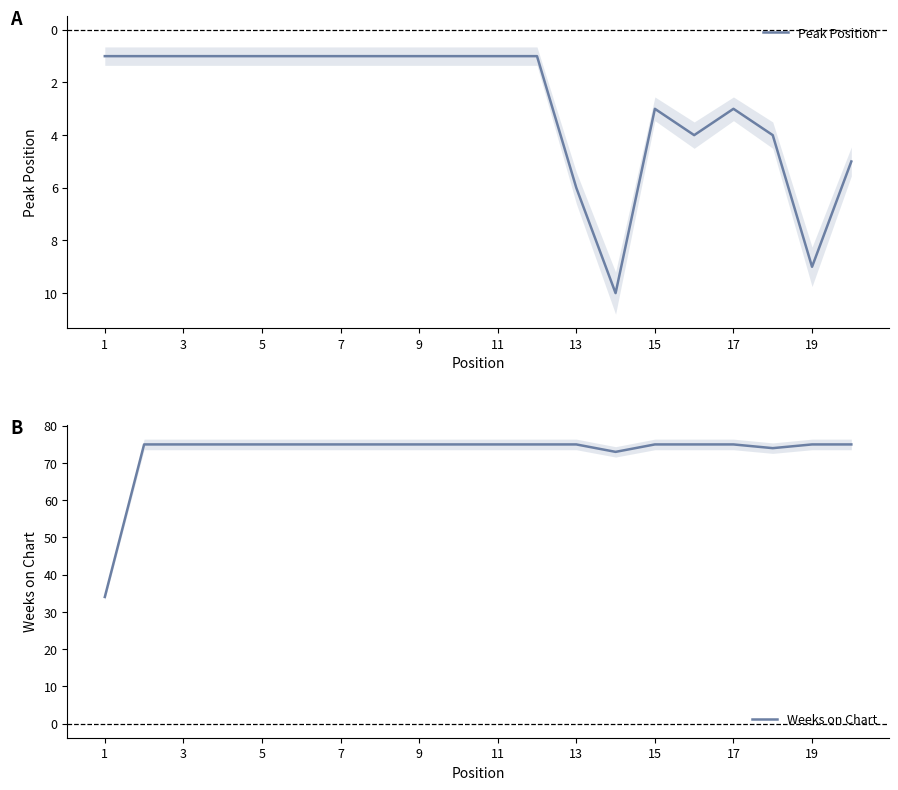

Reading right to left, what are all the values shown in this chart?

Peak Position: 5	9	4	3	4	3	10	6	1	1	1	1	1	1	1	1	1	1	1	1
Weeks on Chart: 75	75	74	75	75	75	73	75	75	75	75	75	75	75	75	75	75	75	75	34